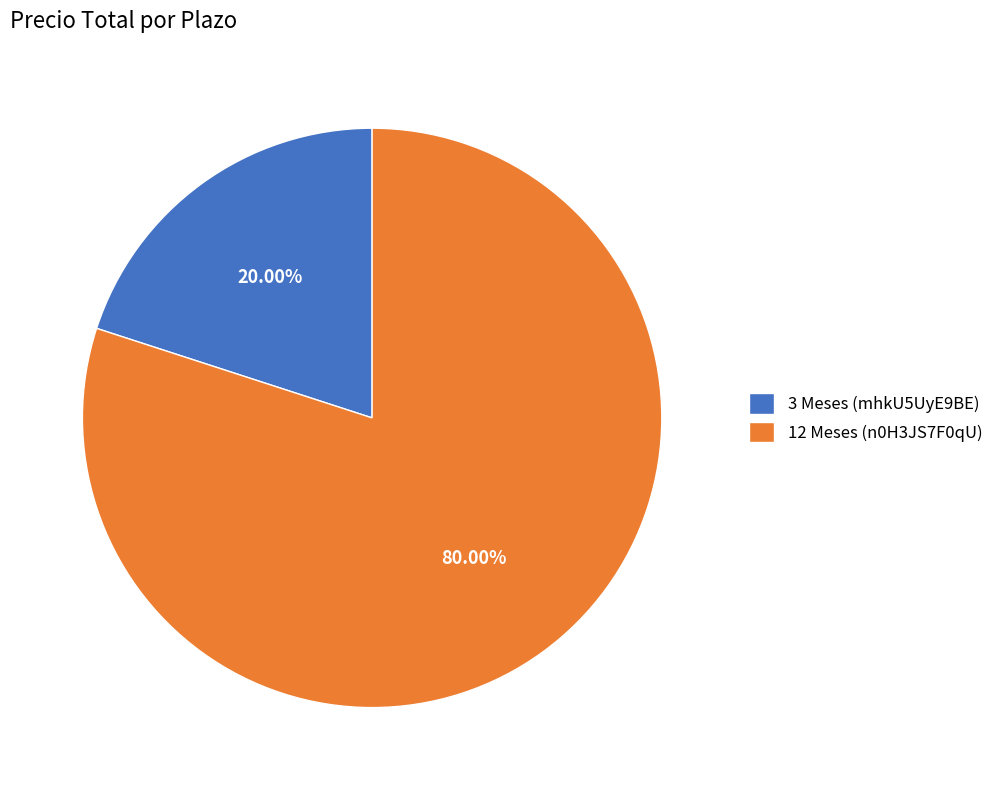

Between 3 Meses (mhkU5UyE9BE) and 12 Meses (n0H3JS7F0qU), which is larger?

12 Meses (n0H3JS7F0qU)